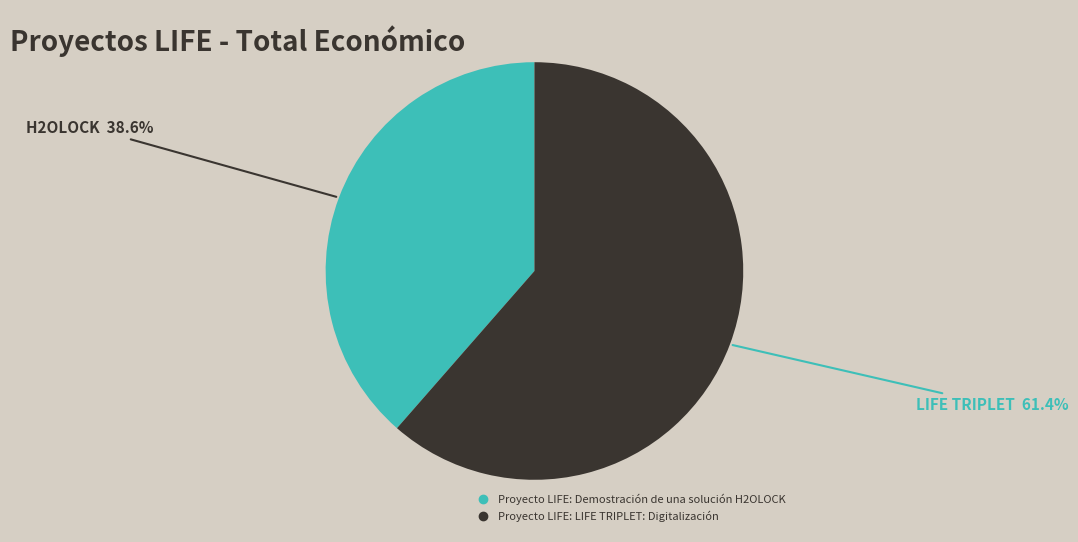

Is the sum of Proyecto LIFE: LIFE TRIPLET: Digitalización and Proyecto LIFE: Demostración de una solución H2OLOCK greater than half?

Yes